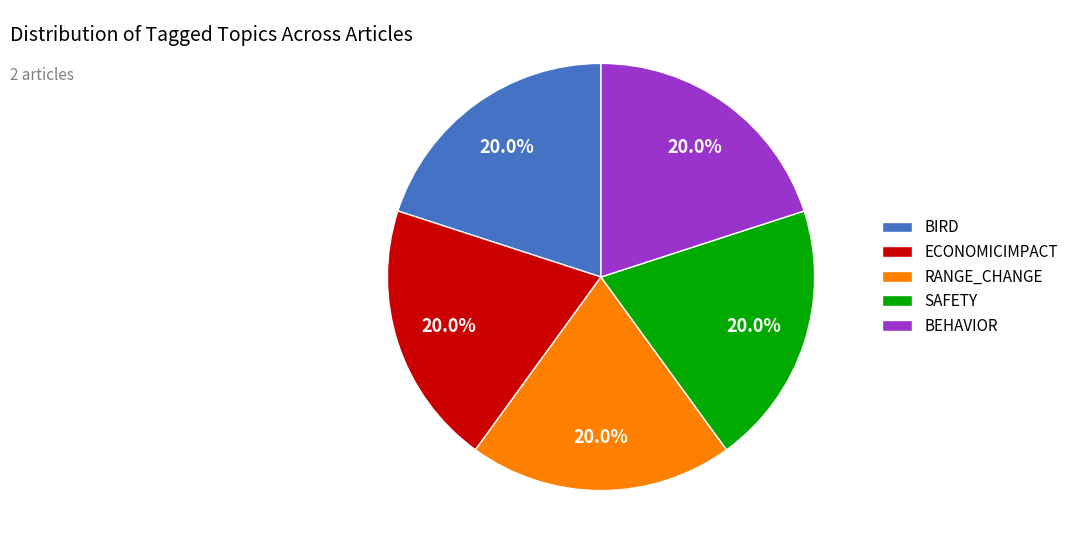

What is the ratio of the value at RANGE_CHANGE to the value at BIRD?

1.0